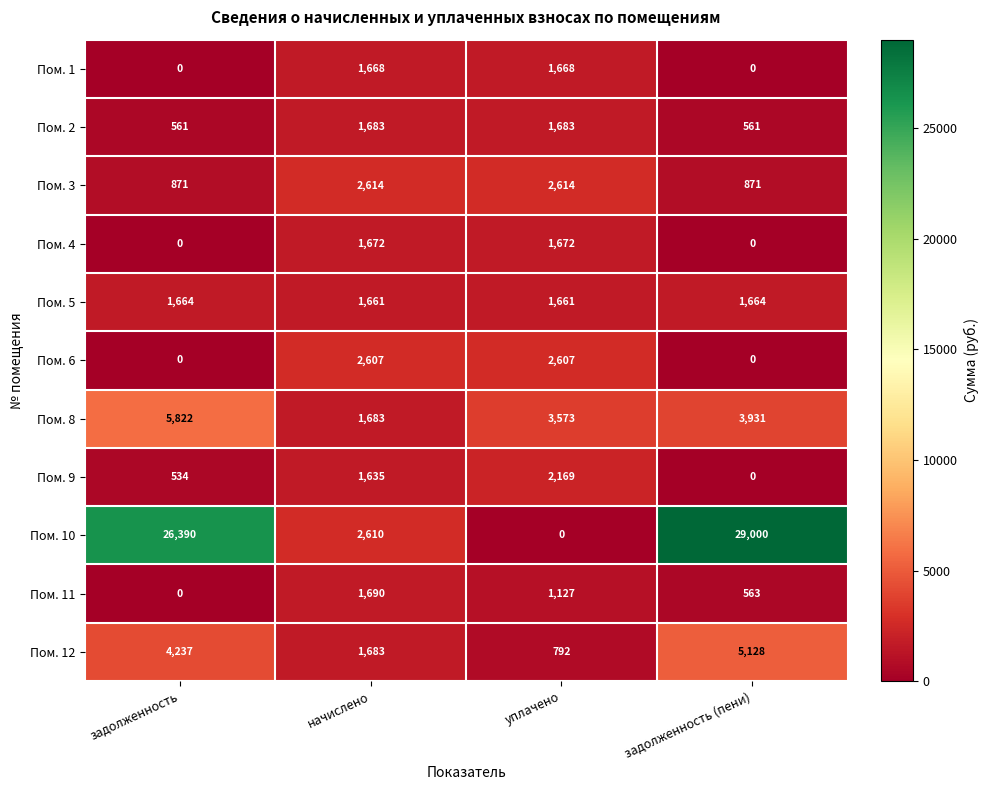

List the series in order of their peak value, highest first.

Пом. 10, Пом. 8, Пом. 12, Пом. 3, Пом. 6, Пом. 9, Пом. 11, Пом. 2, Пом. 4, Пом. 1, Пом. 5